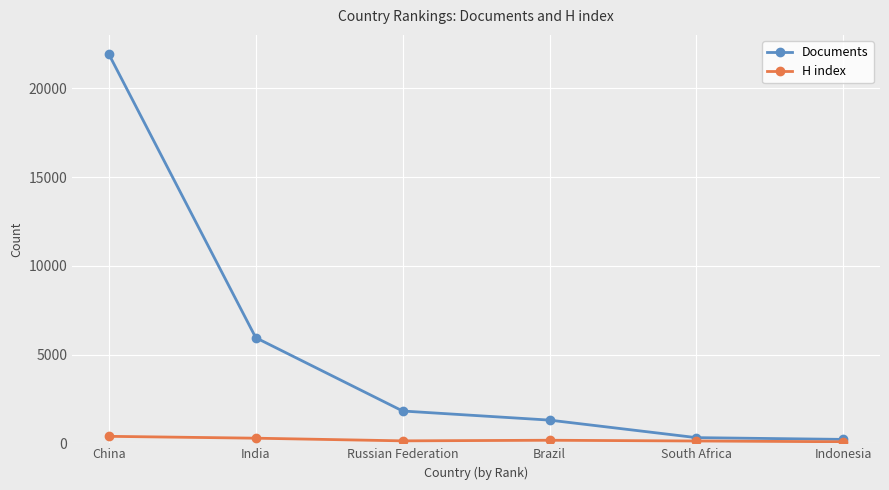

List the series in order of their overall mean, highest first.

Documents, H index